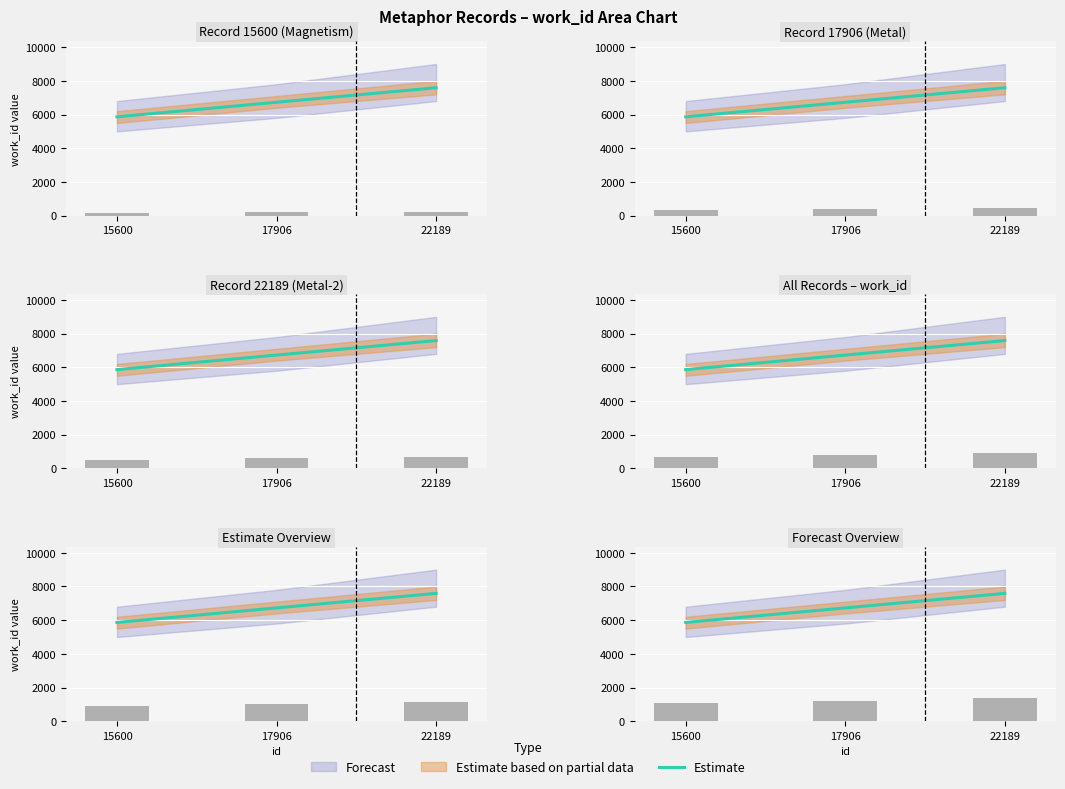

Rank the categories by value from highest to lowest.

22189, 17906, 15600